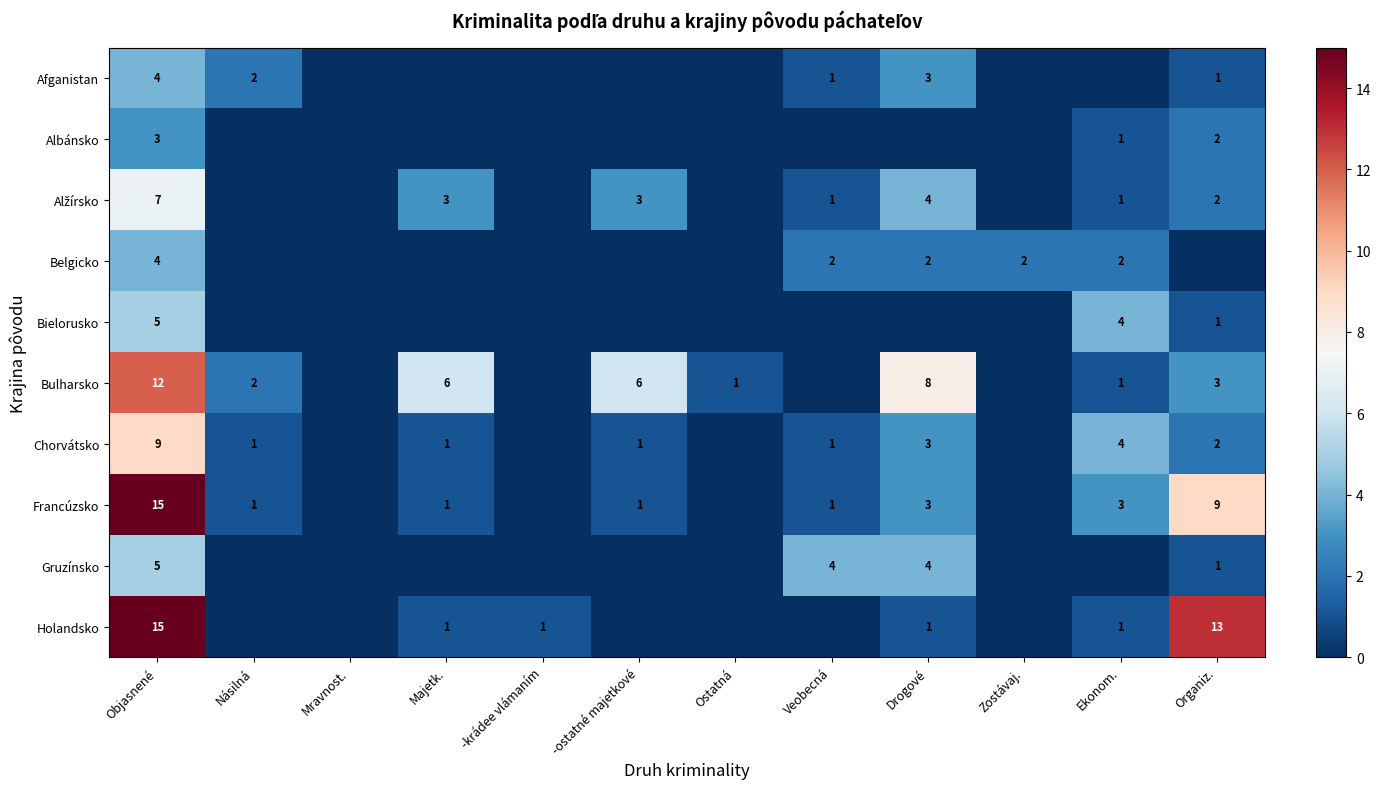

True or false: Chorvátsko has a value of 1 at Majetk..

True